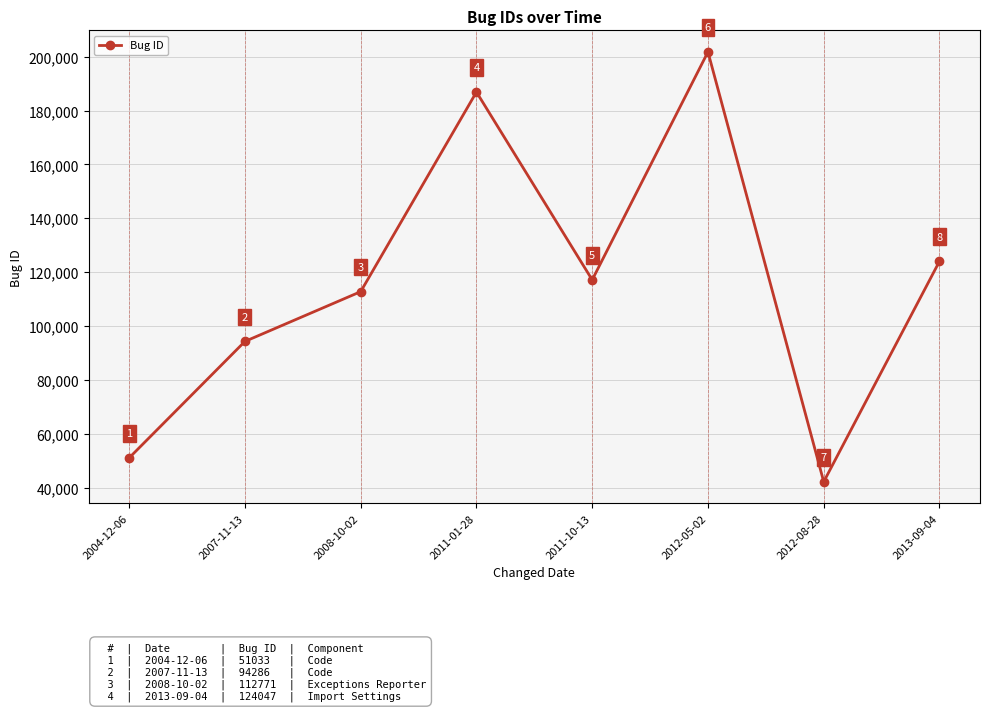

What is the sum of the values at 2012-05-02 and 2007-11-13?

296088